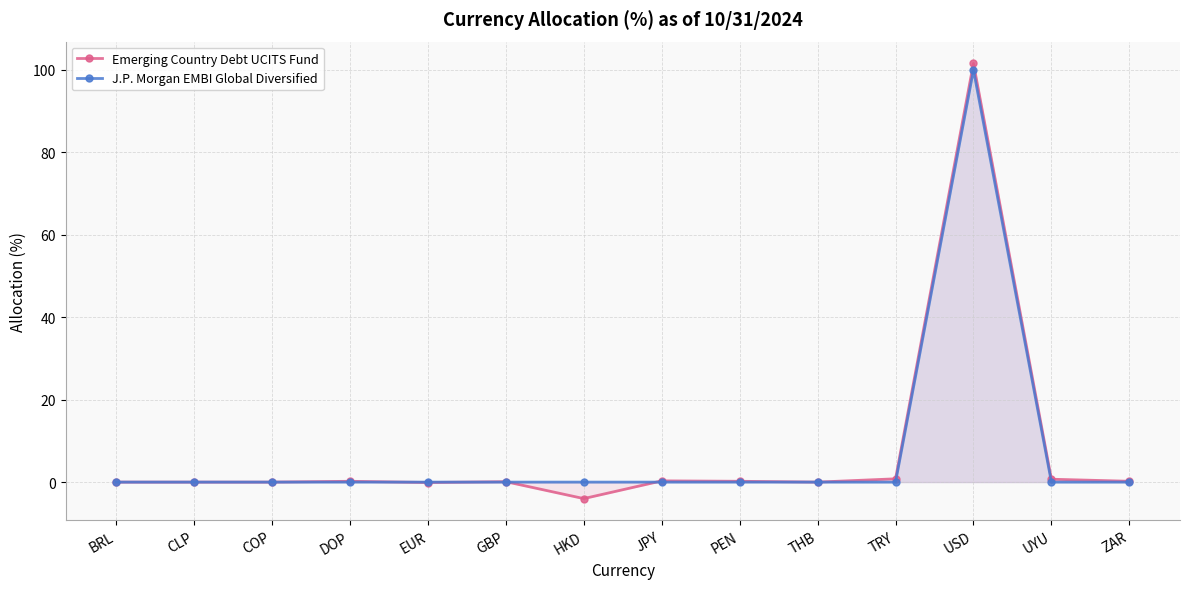

What are all the series names shown in the legend?

Emerging Country Debt UCITS Fund, J.P. Morgan EMBI Global Diversified